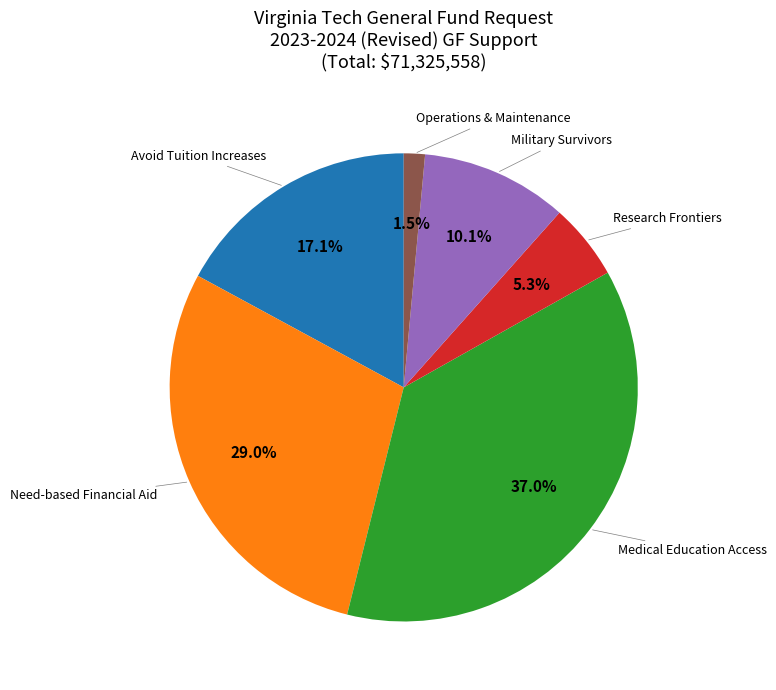

How many slices are in this pie chart?

6